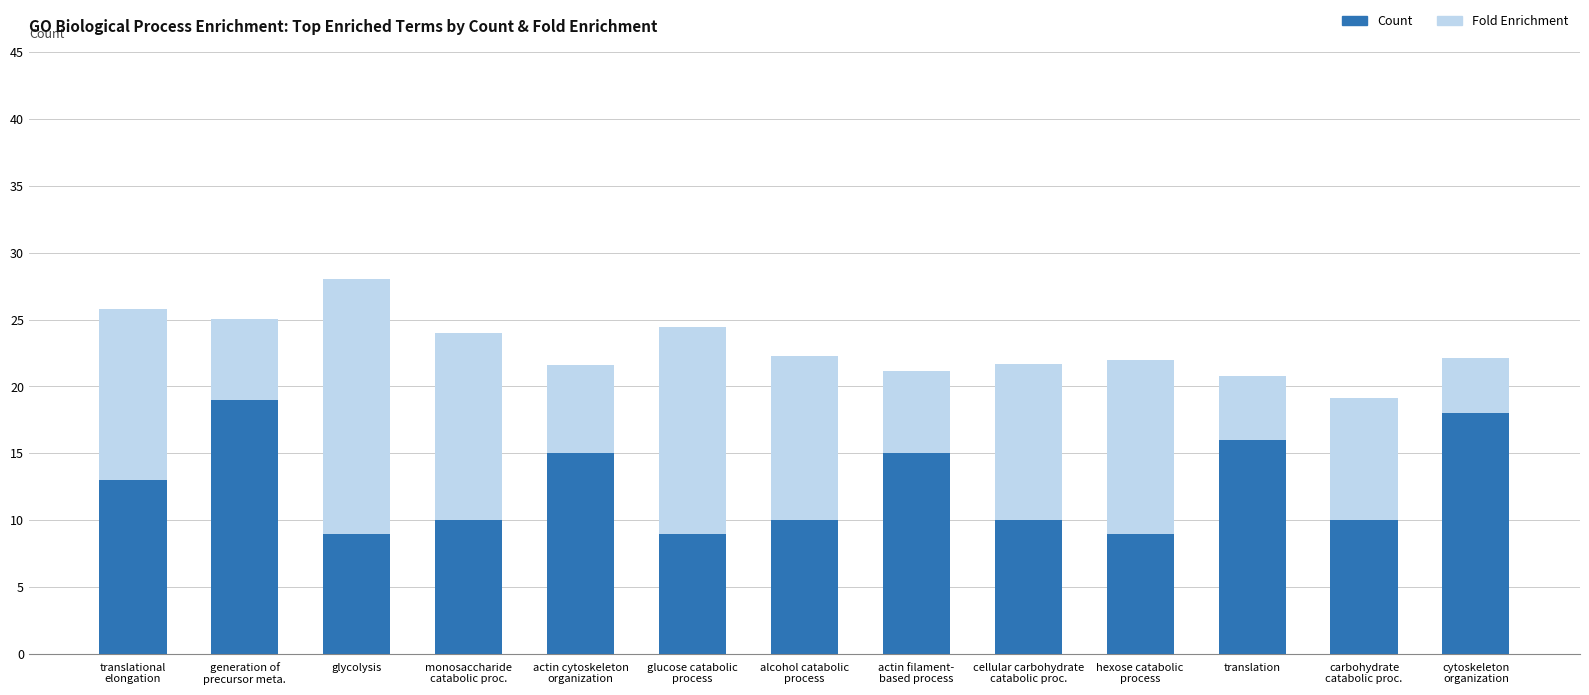

Reading left to right, what are the values for Count?

13.0	19.0	9.0	10.0	15.0	9.0	10.0	15.0	10.0	9.0	16.0	10.0	18.0